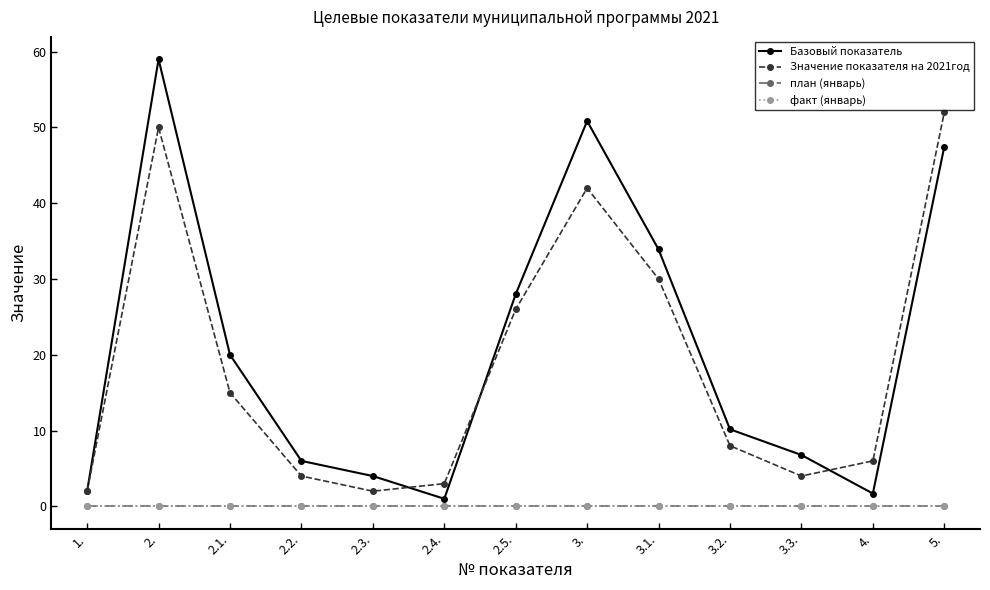

Is this an area chart (filled region under the line)?

No